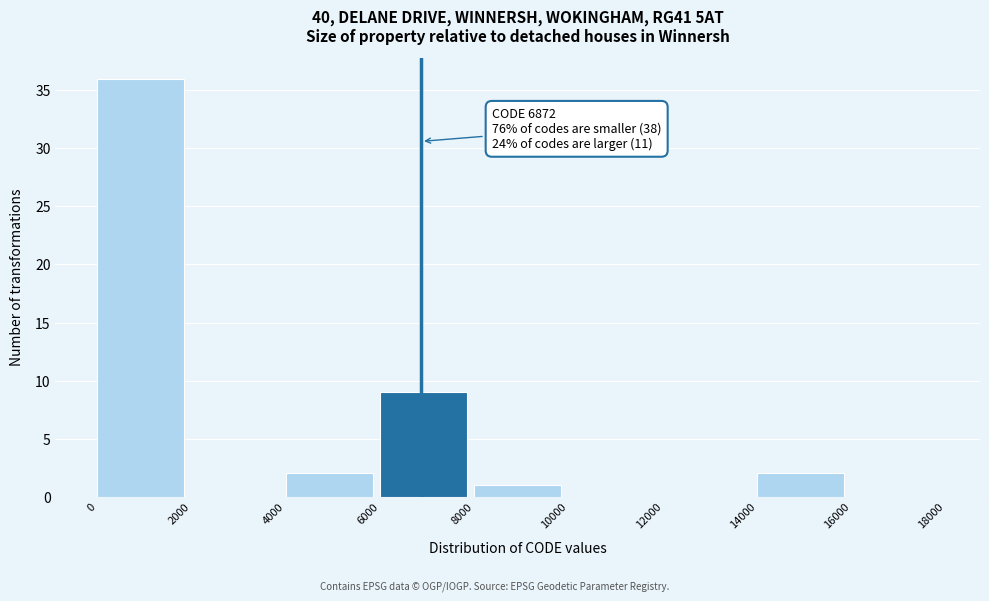

Over which range of the x-axis is the bar tallest?

0 to 2000